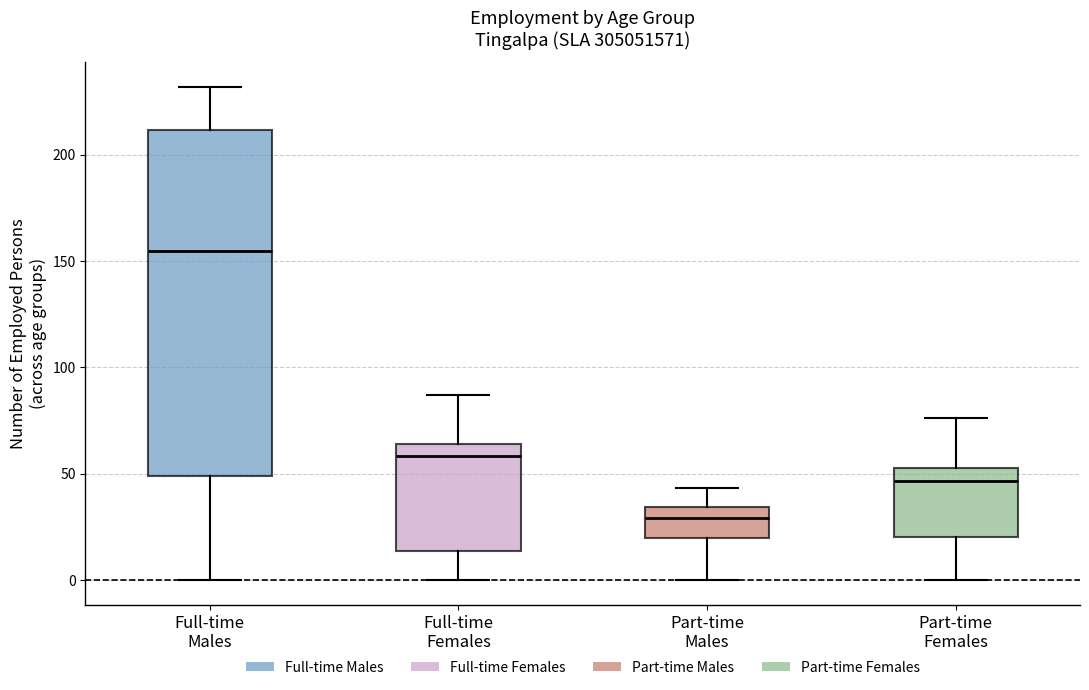

Where does the upper whisker of the box for Part-time Males end on the y-axis? The values are not printed on the chart, so give them approximately, as read against the axis.

45